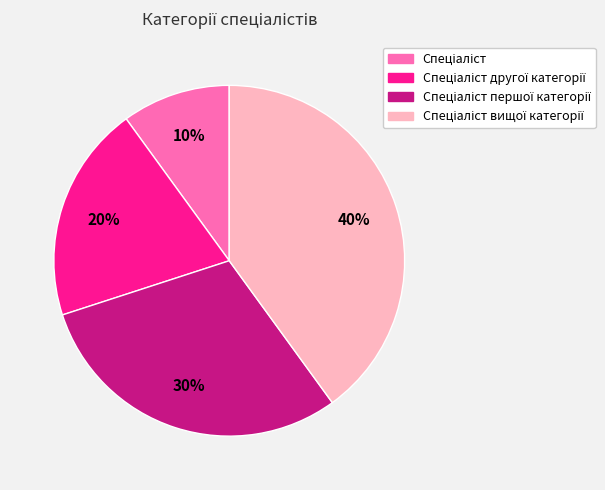

To the nearest percent, what is the difference between the largest and smallest slice percentages?

30%